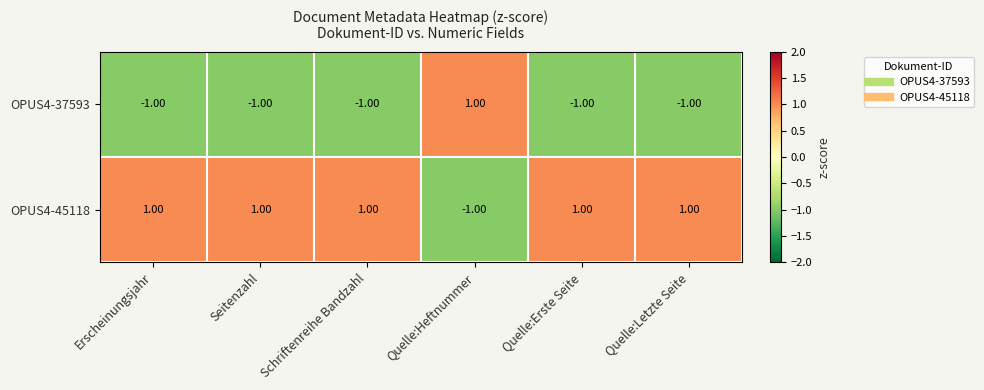

Rank the series at Quelle:Erste Seite from lowest to highest value.

OPUS4-37593, OPUS4-45118